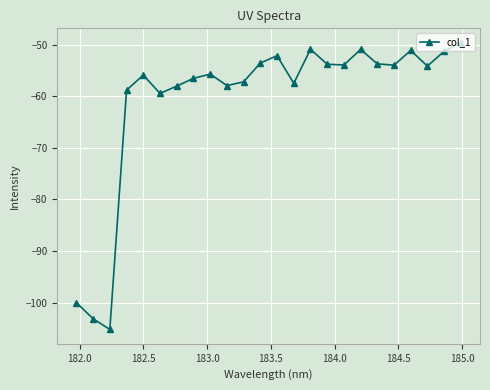

How many interior local peaks (higher than both neighbors) does the data have?

6